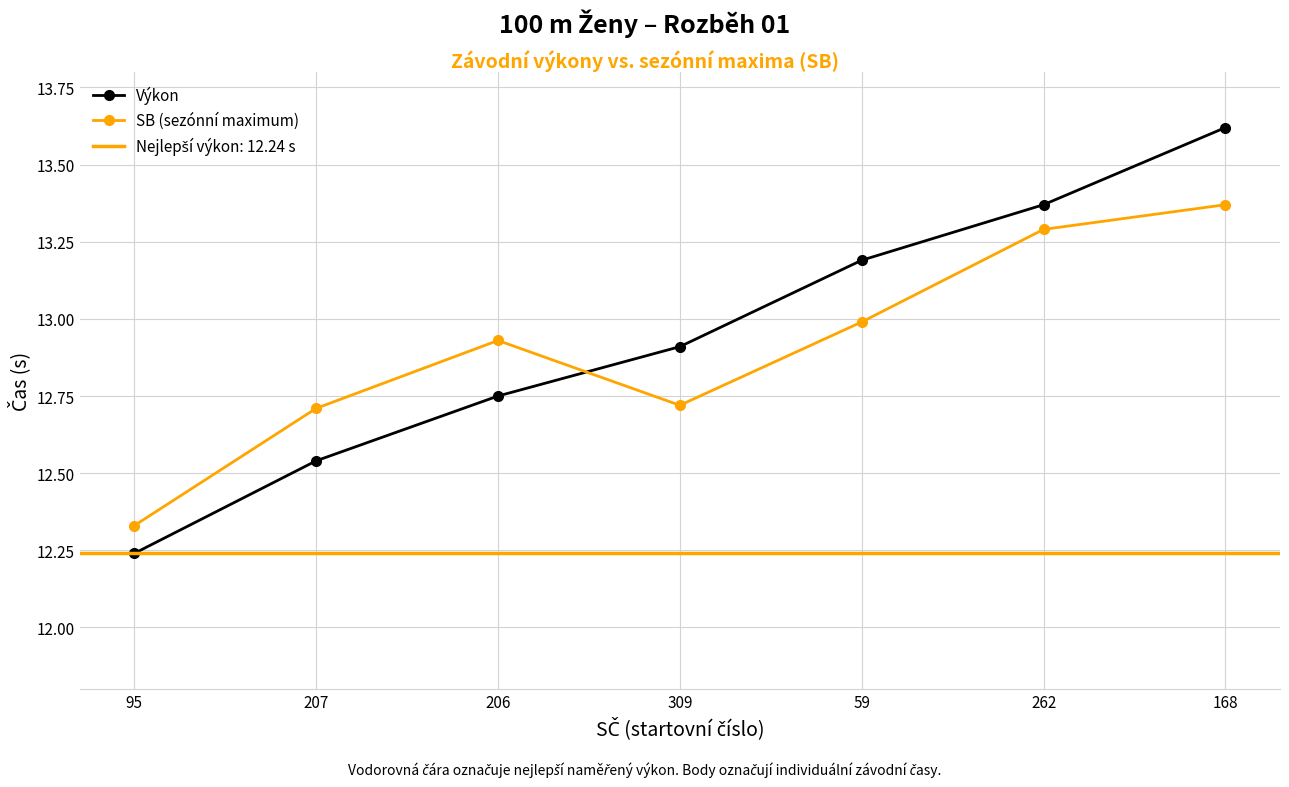

Where do Výkon and SB (sezónní maximum) first cross each other?

206 and 309